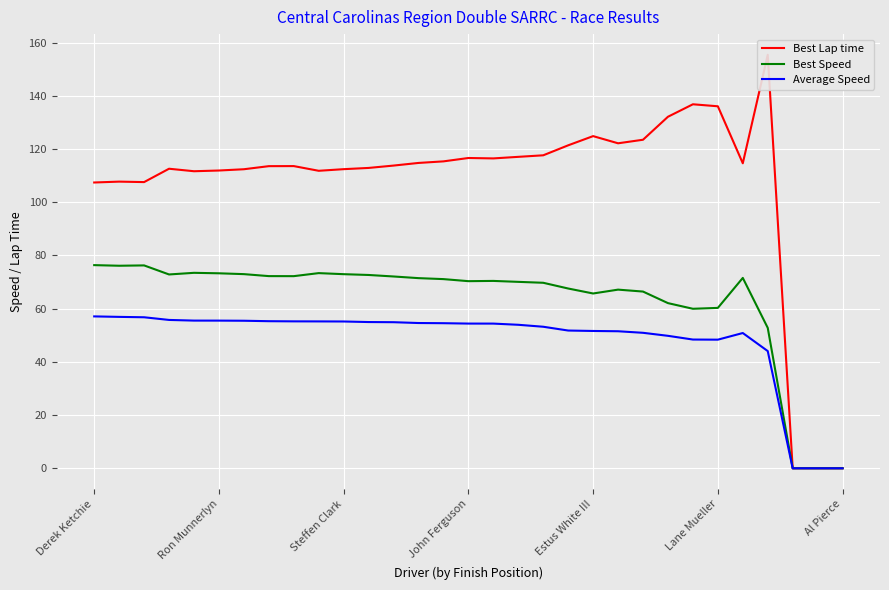

What is the maximum value for Average Speed?

57.1